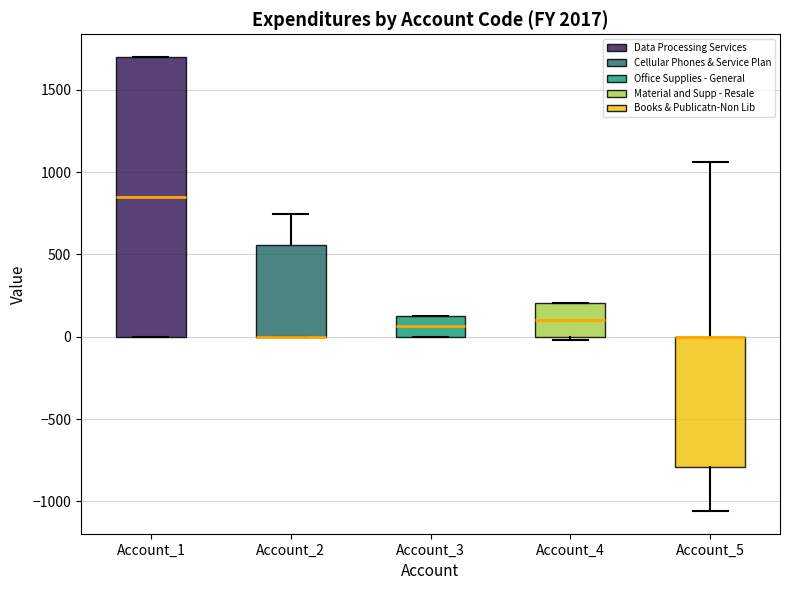

Reading left to right, transcribe this box plot: for each box, give where its median line is, the range the box spans, and where its two whiskers end, as read against the y-axis. The values are not printed on the chart, so give them approximately, as read against the axis.

Account_1: median 850, box 0 to 1700, whiskers 0 to 1700
Account_2: median 0 (drawn on the box's lower edge), box 0 to 550, whiskers 0 to 750
Account_3: median 50, box 0 to 150, whiskers 0 to 150
Account_4: median 100, box 0 to 200, whiskers 0 (just below the box's lower edge) to 200
Account_5: median 0 (drawn on the box's upper edge), box -800 to 0, whiskers -1050 to 1050